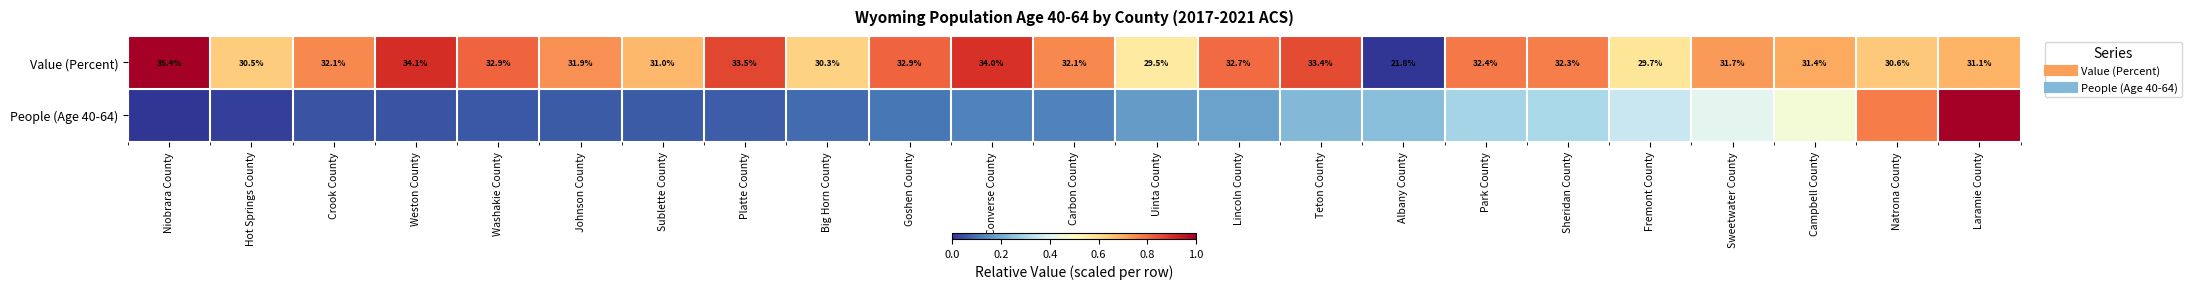

What is the difference between the maximum and minimum values in the People (Age 40-64) series?

1.0